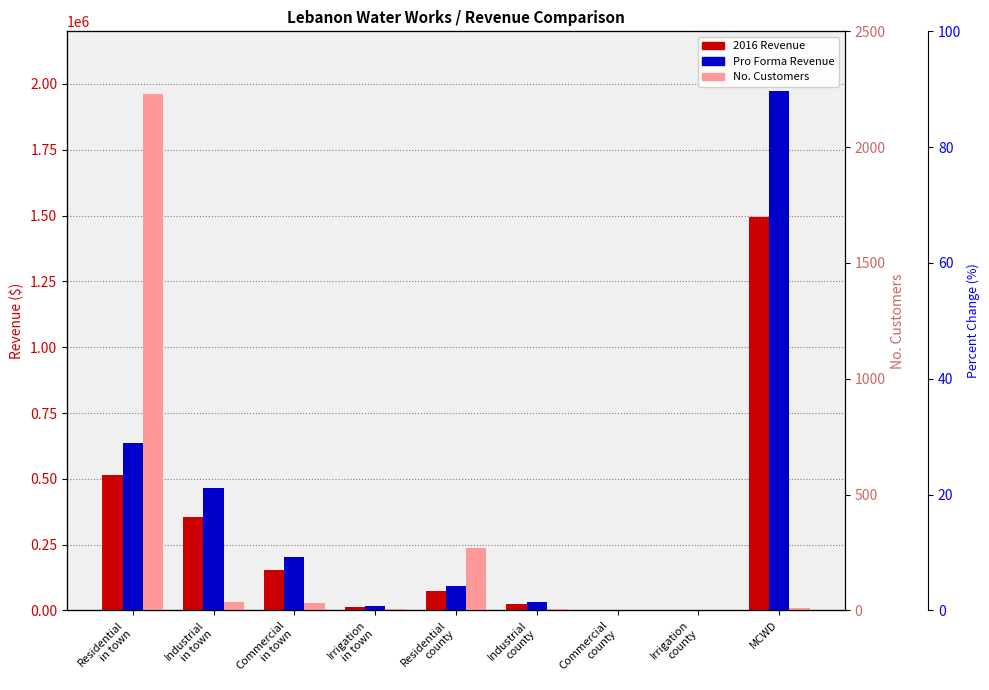

Which series has the largest range (max minus min)?

Pro Forma Revenue